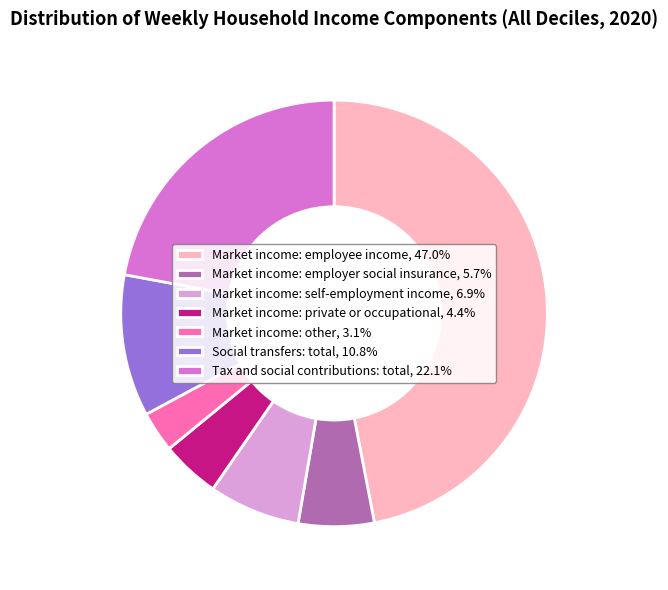

True or false: Social transfers: total accounts for 11% of the total.

True